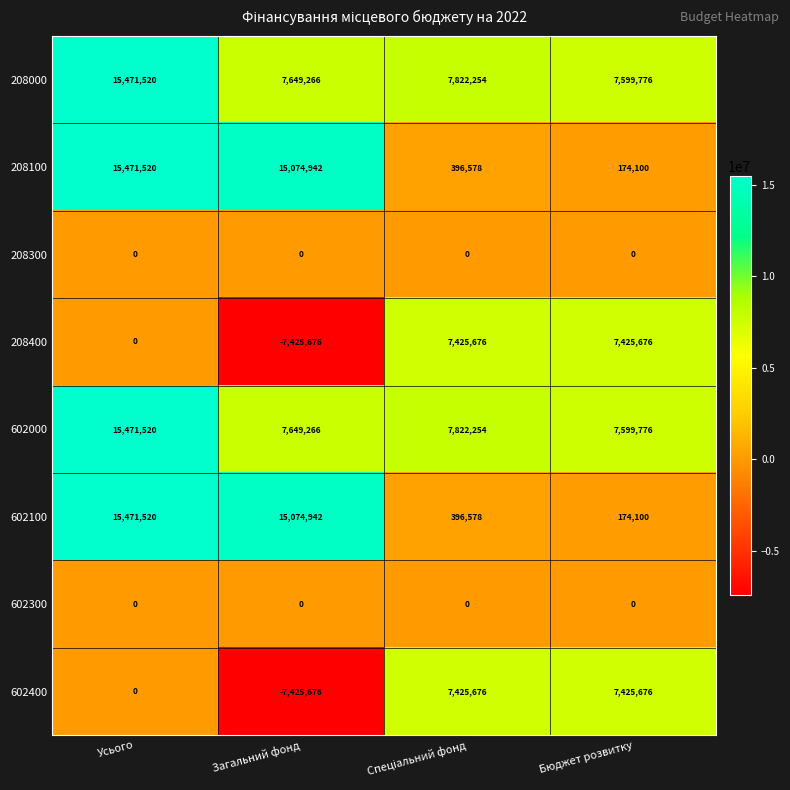

At which label does 602000 first exceed 7822254?

Усього